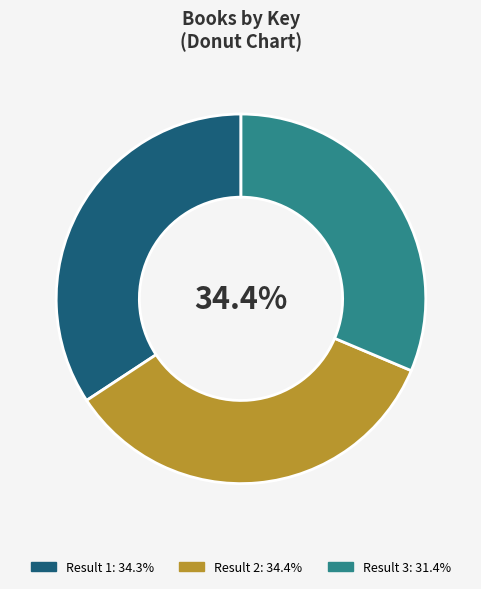

What portion of the pie excludes 1?

65.7%